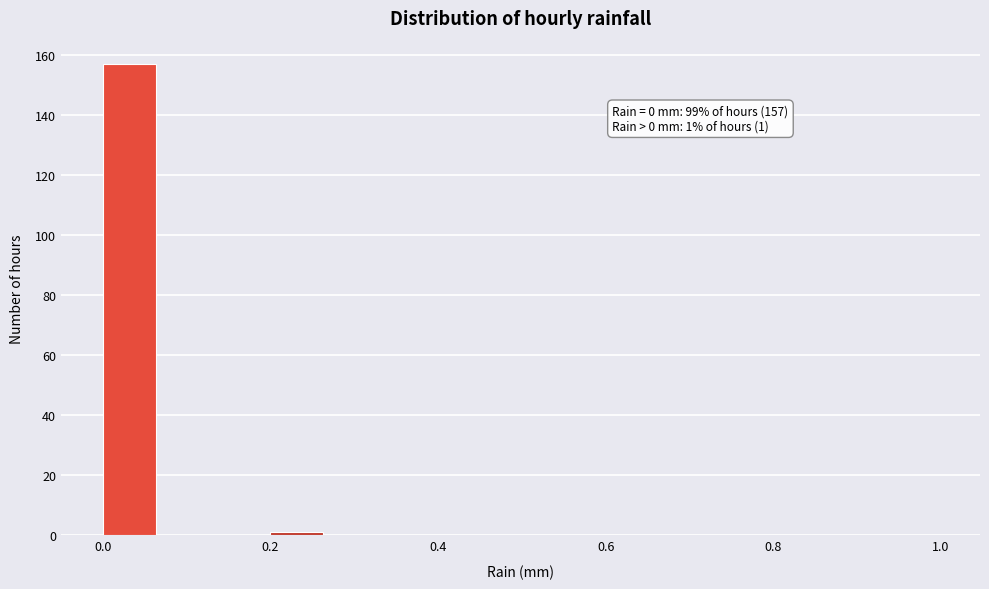

Around what value on the x-axis is the tallest bar? Give the approximate position of its centre, as read against the axis.

0.04